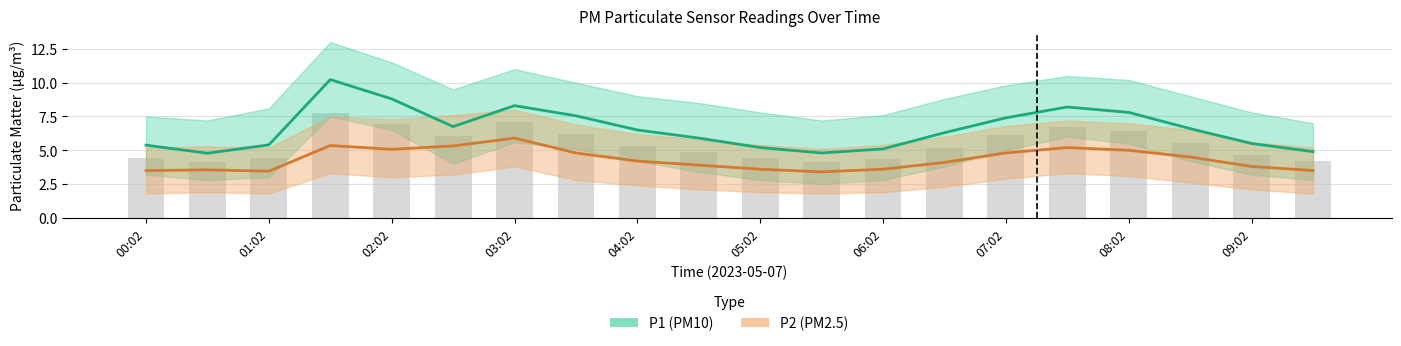

Reading left to right, what are all the values shown in this chart?

P1 (PM10): 5.4	4.8	5.4	10.2	8.8	6.8	8.3	7.5	6.5	5.9	5.2	4.8	5.1	6.3	7.4	8.2	7.8	6.6	5.5	4.9
P2 (PM2.5): 3.5	3.5	3.5	5.3	5.1	5.3	5.9	4.8	4.2	3.9	3.6	3.4	3.6	4.1	4.8	5.2	5.0	4.5	3.8	3.5